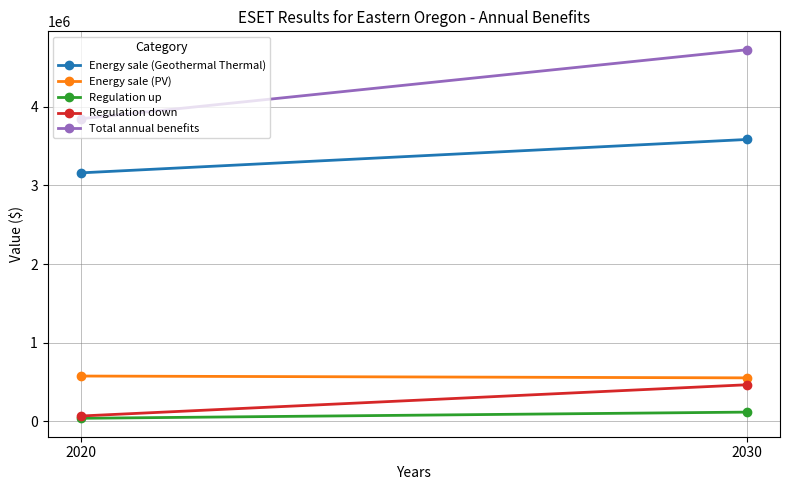

How many data points in Regulation down are less than 466645?

1